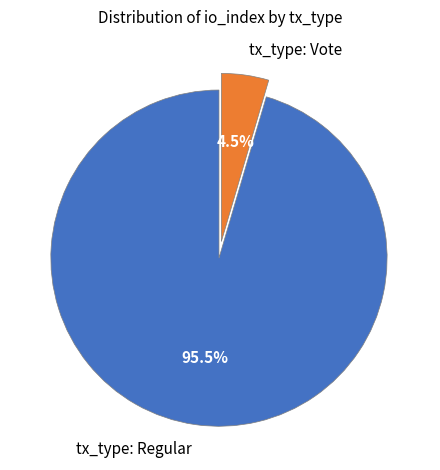

How many segments does this pie chart have?

2